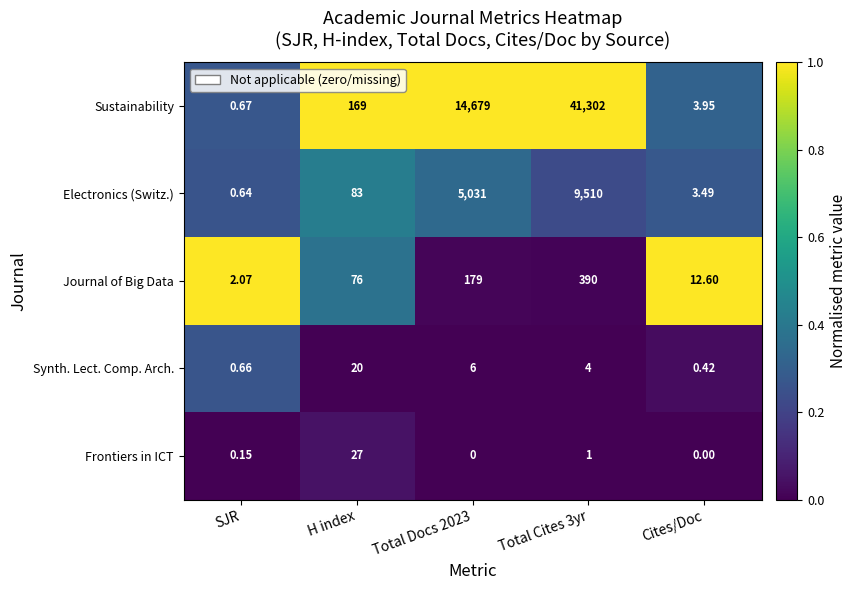

What is the maximum value shown in the chart?

41302.0